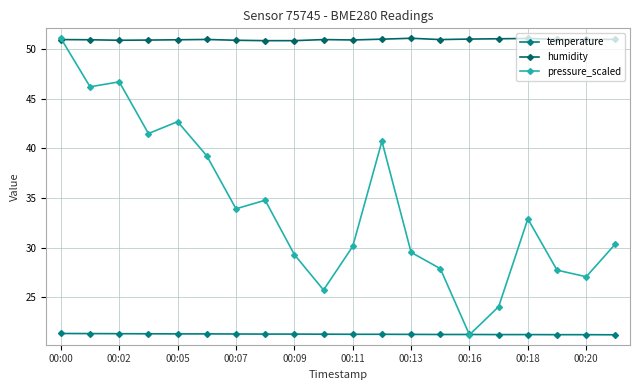

How many distinct data groups are displayed?

3